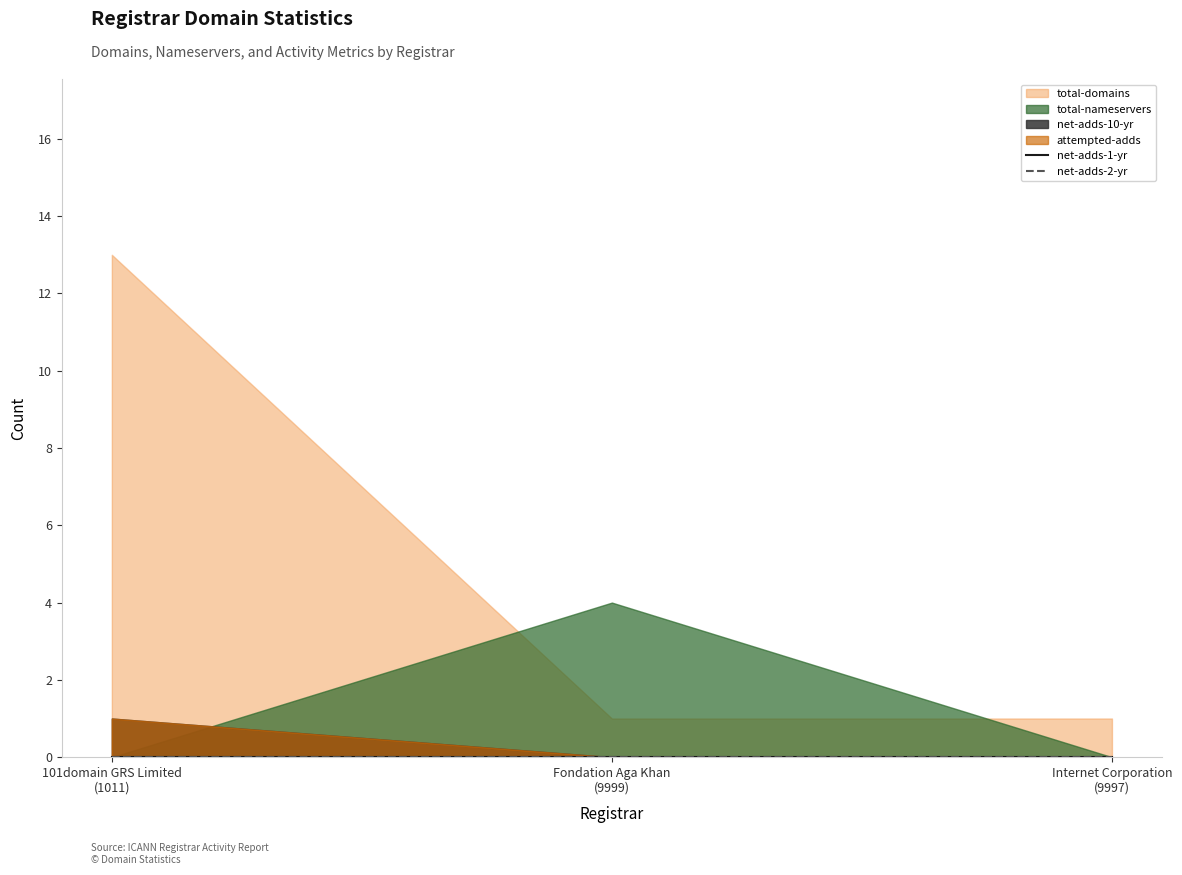

At which category is the sum across all series the highest?

101domain GRS Limited
(1011)